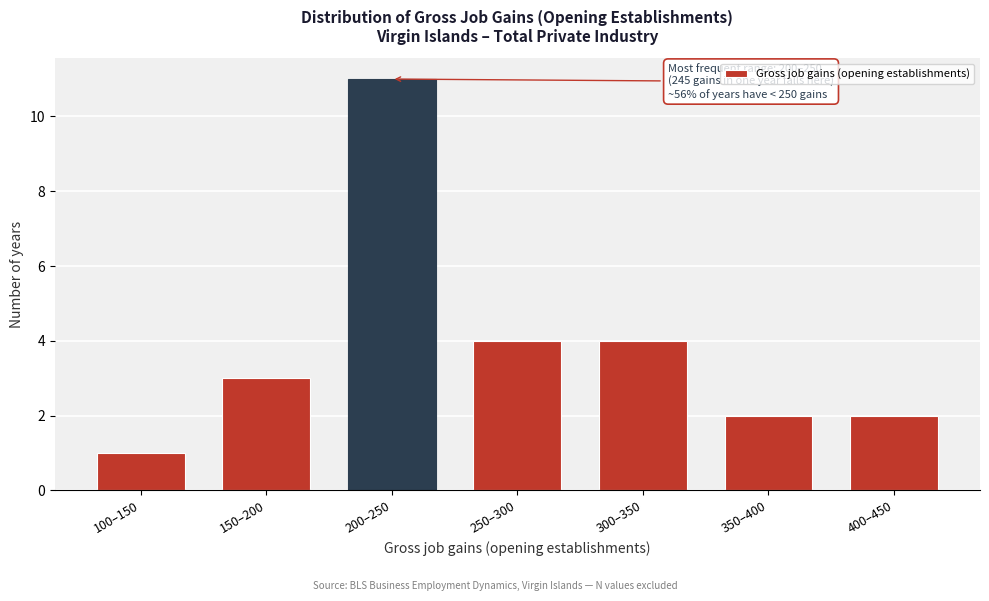

Reading right to left, extract all data points from this chart.

2	2	4	4	11	3	1